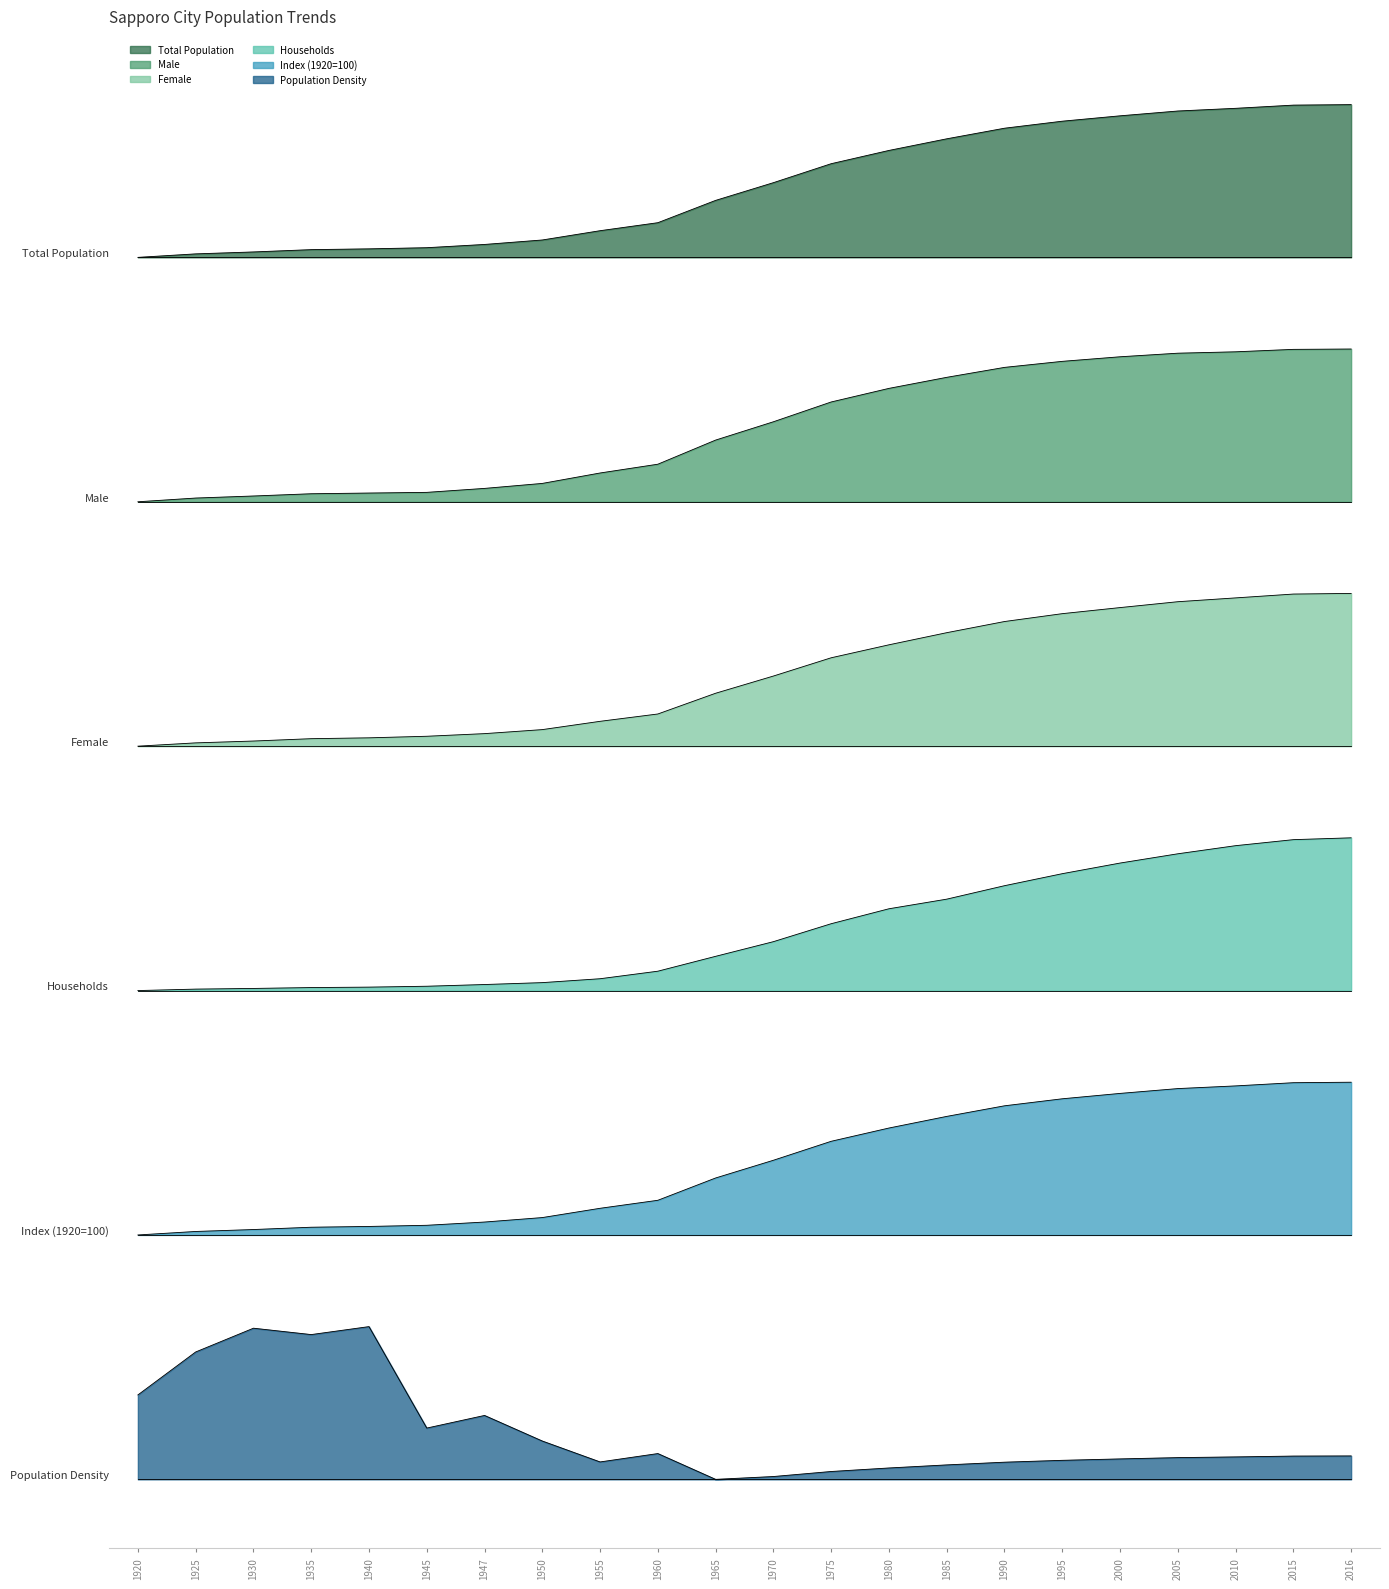

Is it true that Male equals 1.3 at 1975?

True